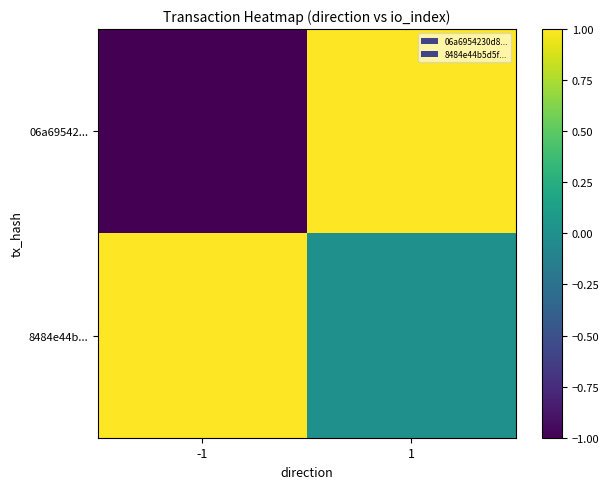

Rank the series at 1 from highest to lowest value.

06a69542..., 8484e44b...